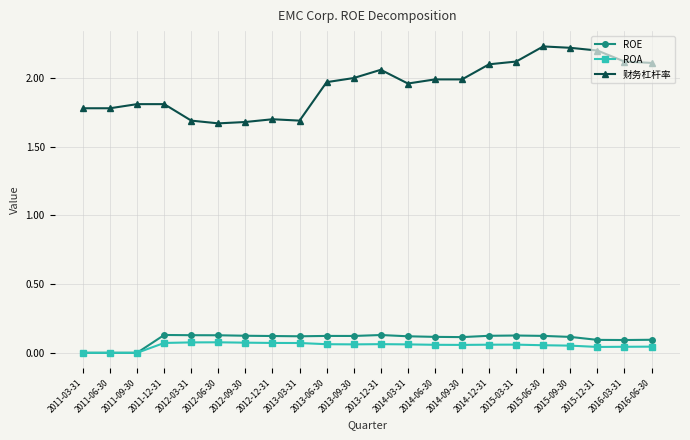

What position from the right is 2015-03-31?

6